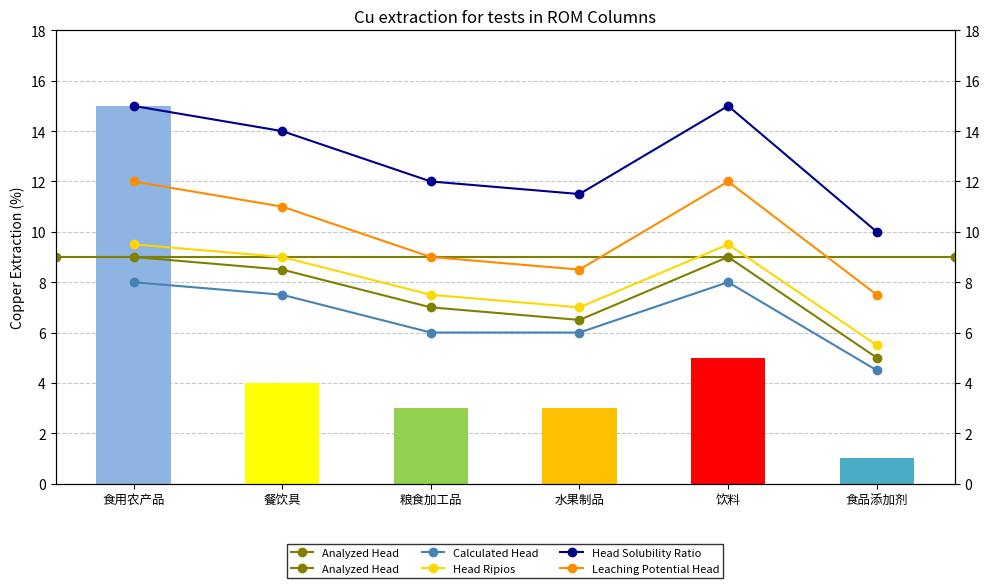

What is the label of the 1st bar from the left?

食用农产品